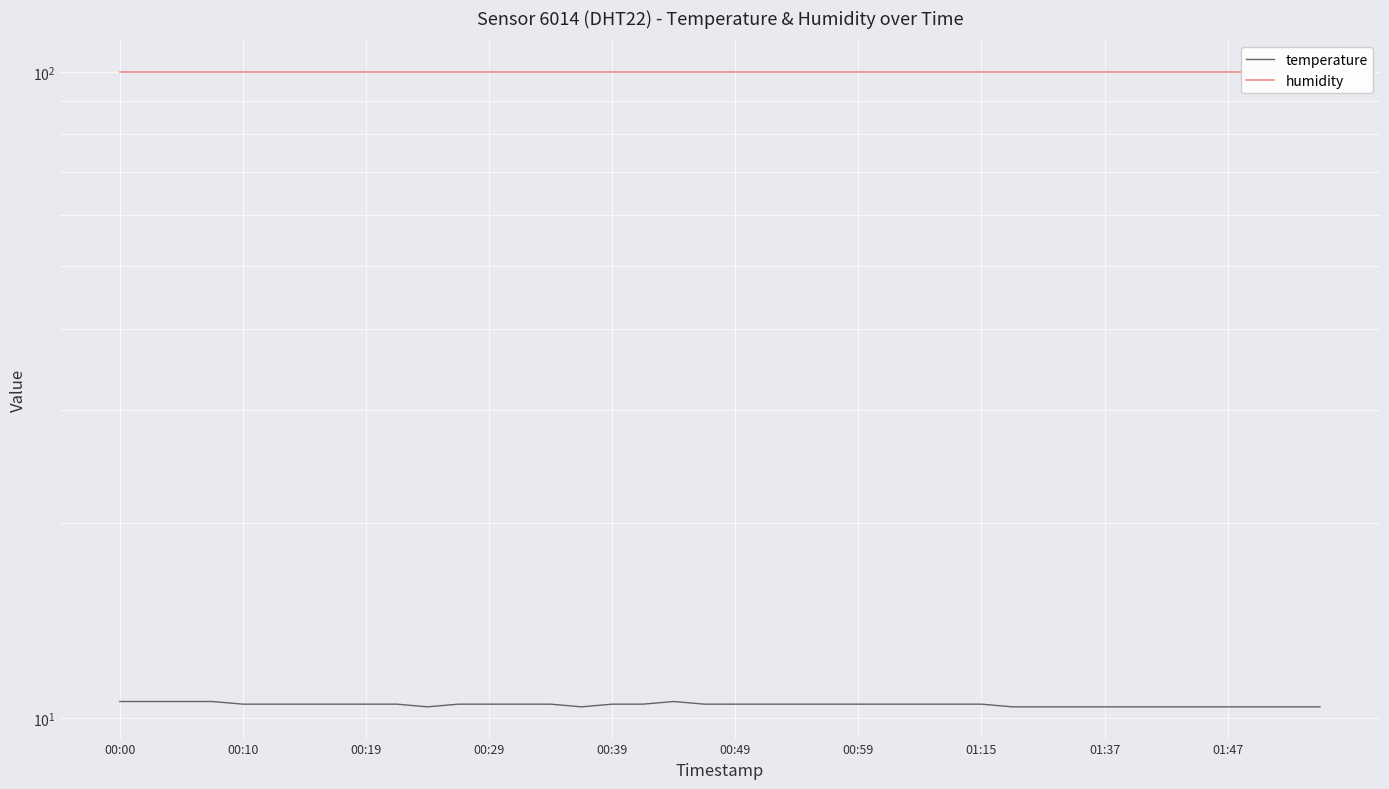

What is the value of the humidity point at the 22nd from the left?

99.9